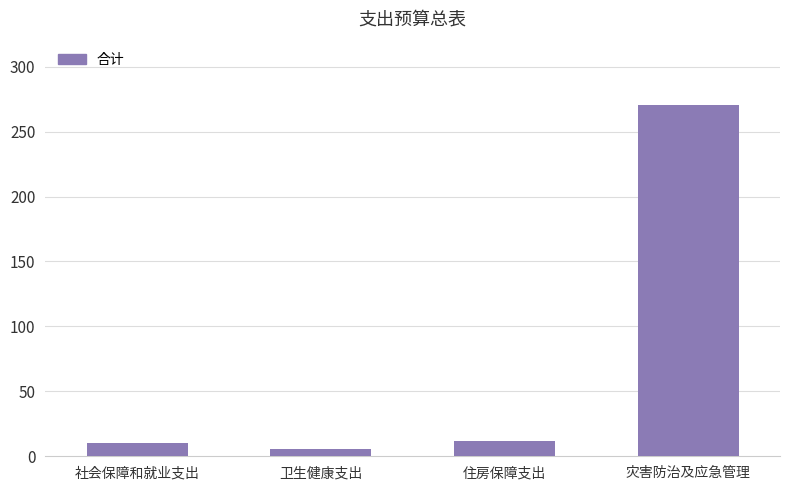

Which has a higher value, 灾害防治及应急管理 or 住房保障支出?

灾害防治及应急管理